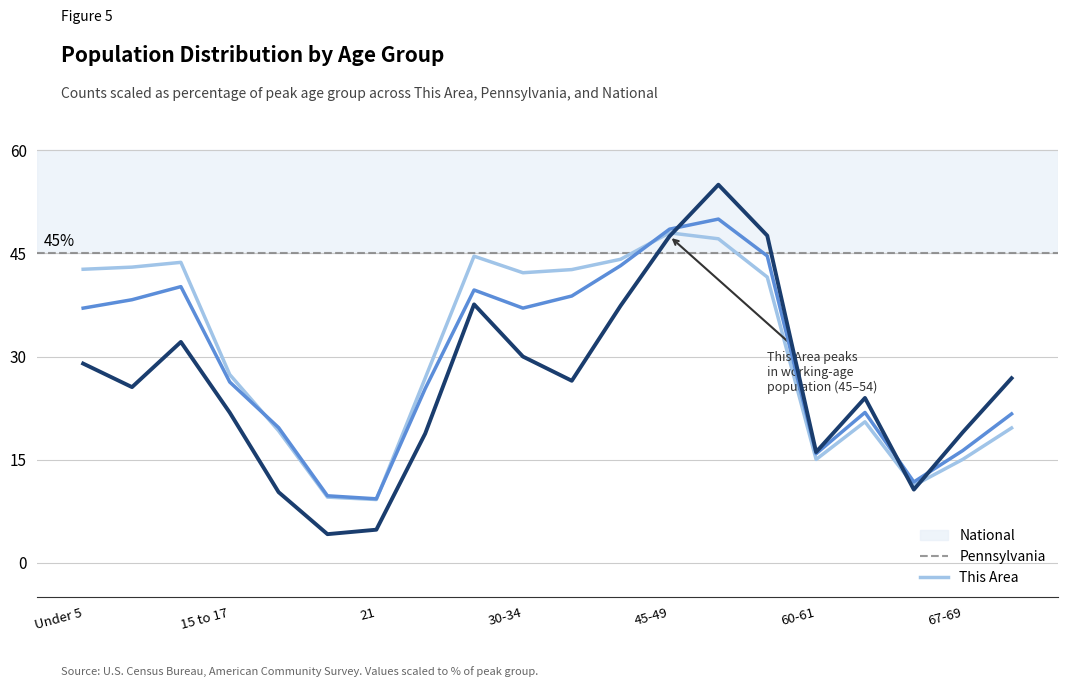

Which series has the widest spread of values?

This Area